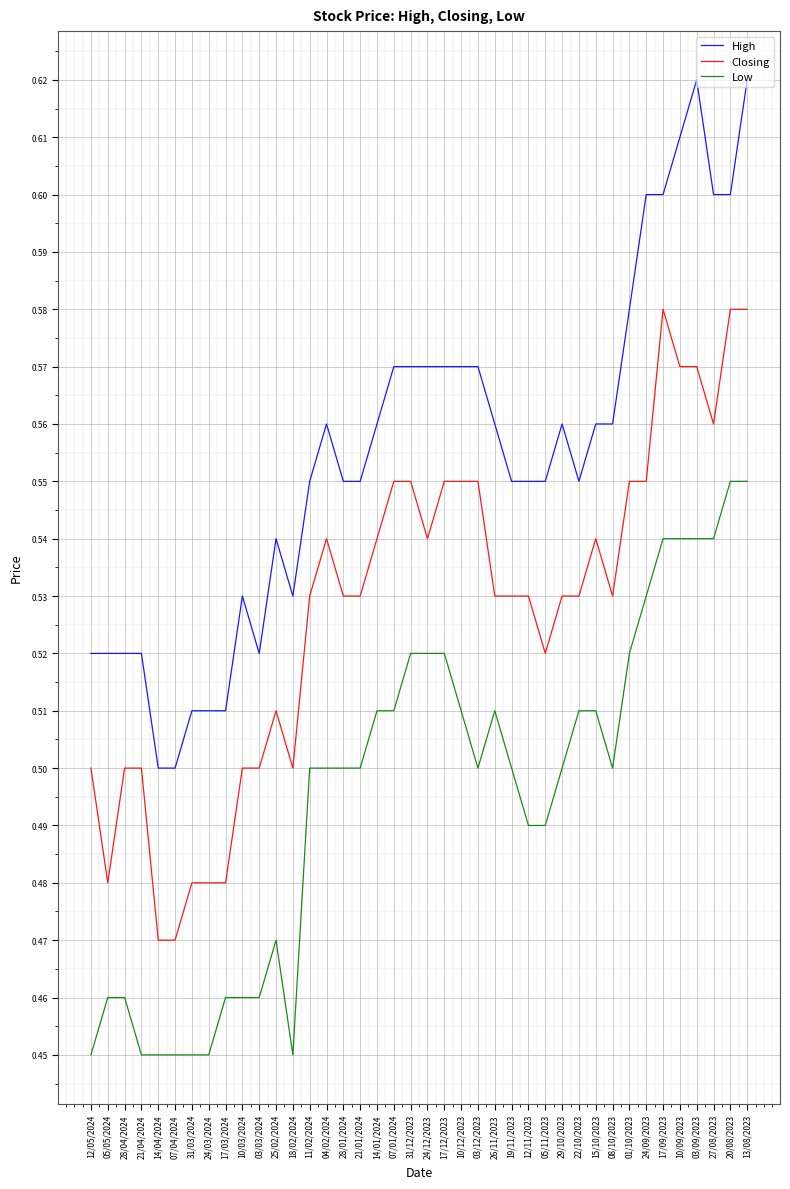

Is it true that High equals 0.8 at 04/02/2024?

False